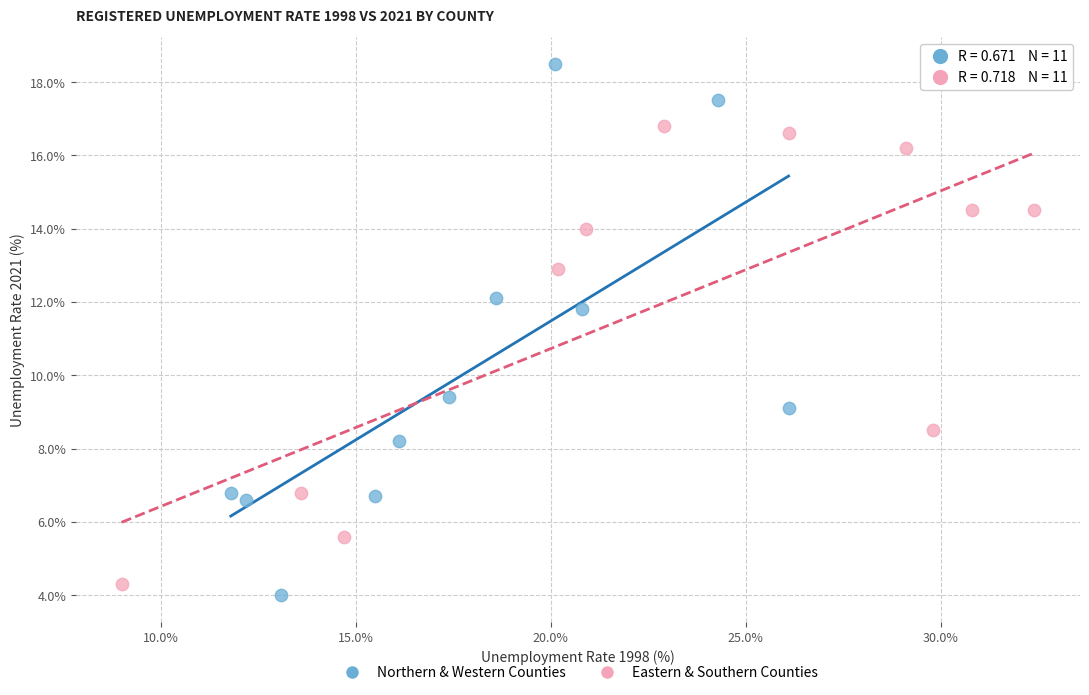

Which series reaches the minimum Y coordinate?

Northern & Western Counties